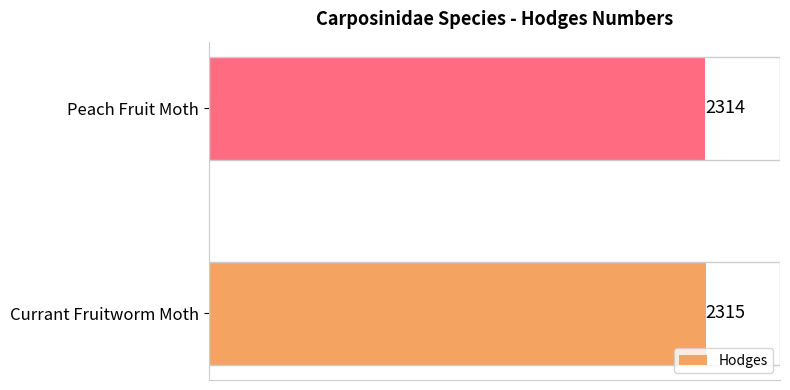

List the labels in order of value, smallest first.

Peach Fruit Moth, Currant Fruitworm Moth